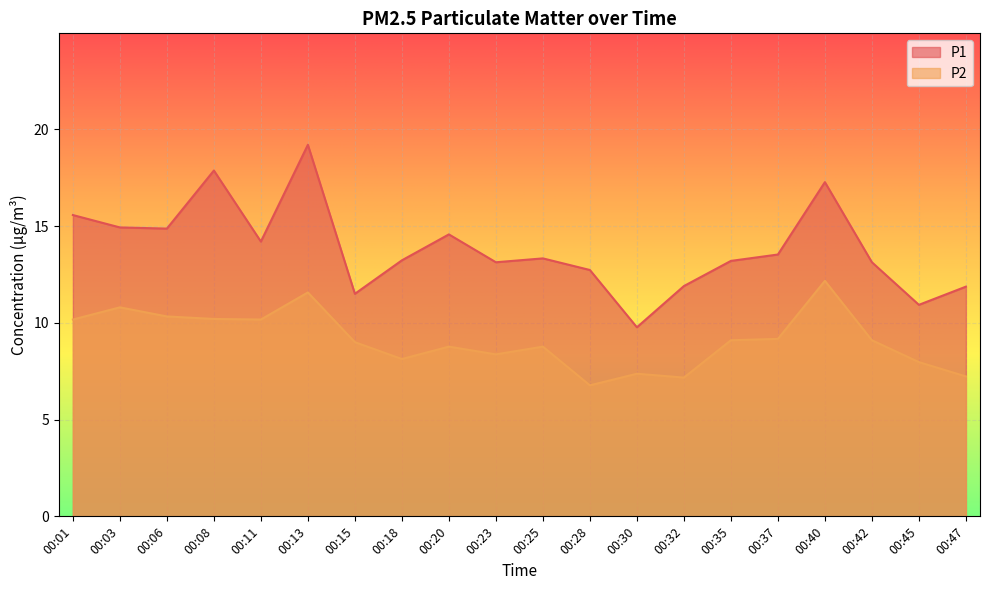

Reading right to left, transcribe all the data shown in this chart.

P1: 00:47=11.9	00:45=10.9	00:42=13.1	00:40=17.3	00:37=13.5	00:35=13.2	00:32=11.9	00:30=9.8	00:28=12.7	00:25=13.3	00:23=13.1	00:20=14.6	00:18=13.2	00:15=11.5	00:13=19.2	00:11=14.2	00:08=17.9	00:06=14.9	00:03=14.9	00:01=15.6
P2: 00:47=7.2	00:45=8.0	00:42=9.1	00:40=12.2	00:37=9.2	00:35=9.1	00:32=7.2	00:30=7.4	00:28=6.8	00:25=8.8	00:23=8.4	00:20=8.8	00:18=8.1	00:15=9.0	00:13=11.6	00:11=10.2	00:08=10.2	00:06=10.3	00:03=10.8	00:01=10.2